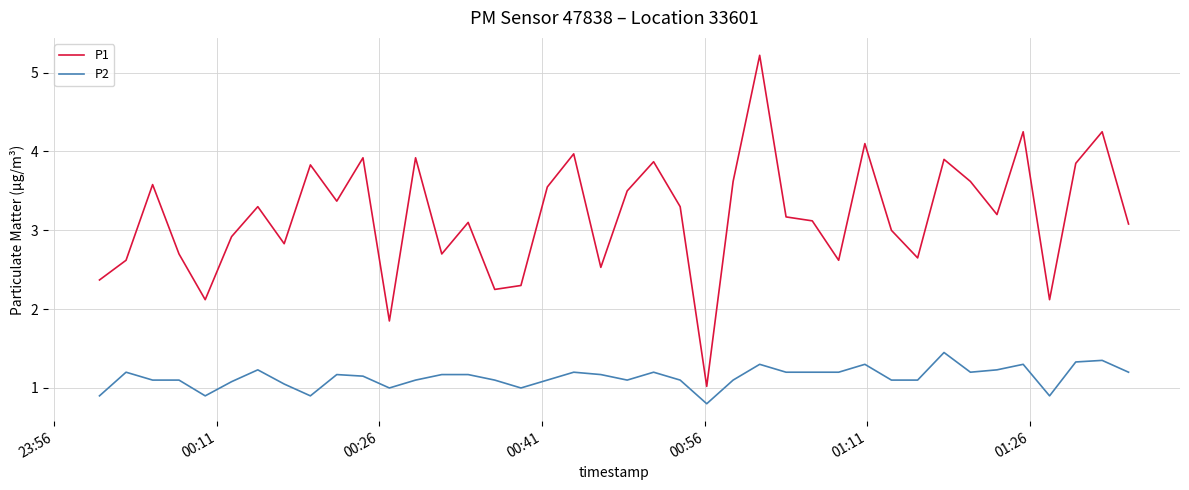

Which series has the widest spread of values?

P1